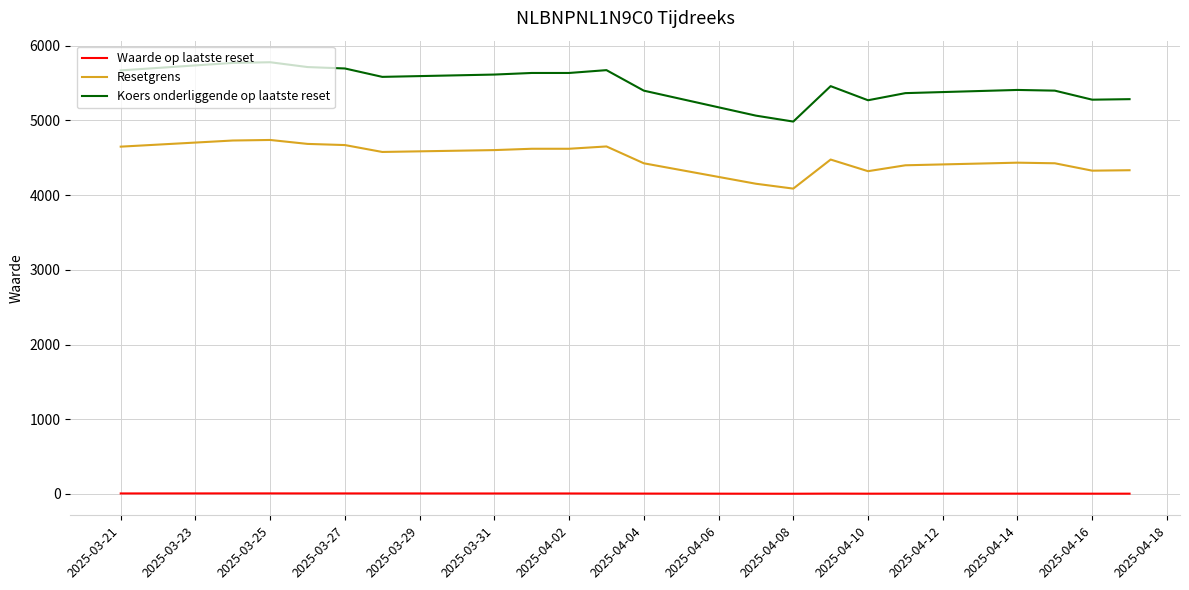

The value of Waarde op laatste reset at 2025-04-18 is 7.3. True or false?

True